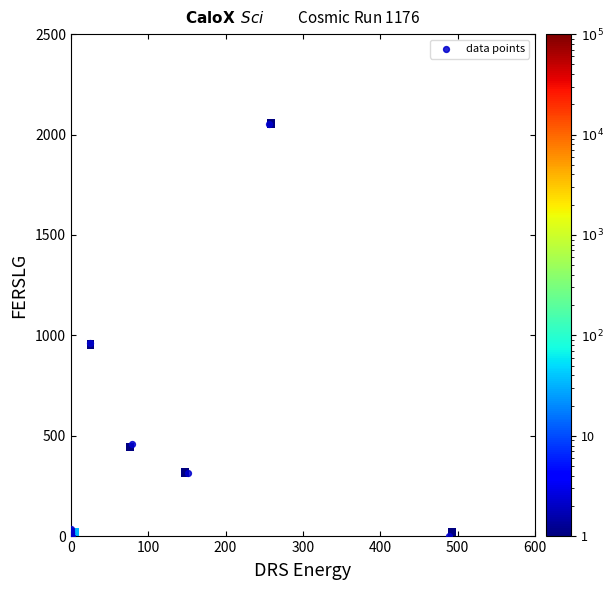

What Y value in the scatter plot is closest to 1027?

963.9